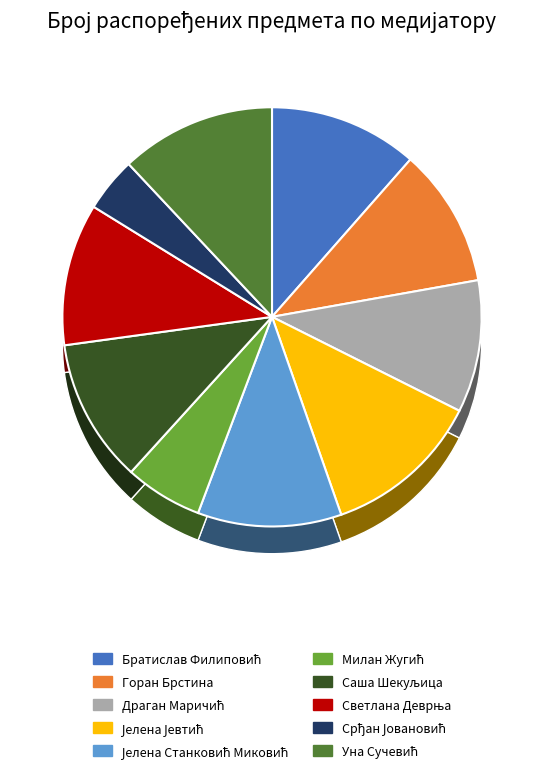

Is the sum of Срђан Јовановић and Уна Сучевић greater than half?

No